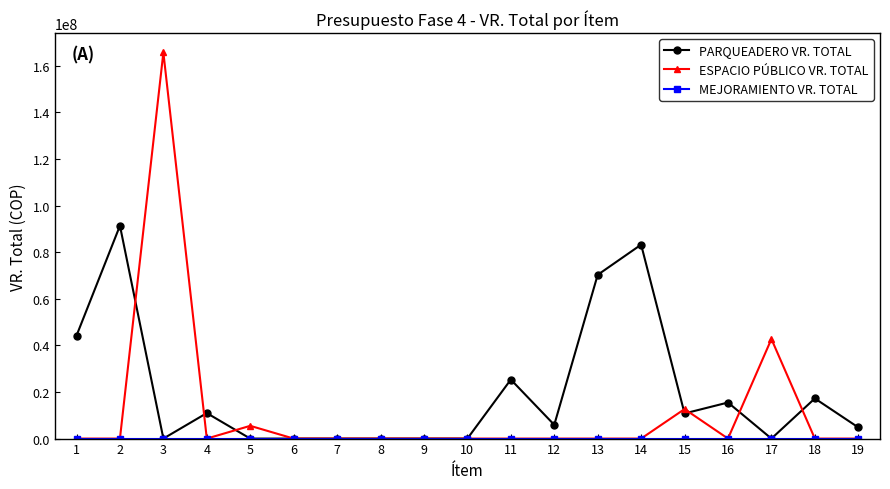

Which series has the widest spread of values?

ESPACIO PÚBLICO VR. TOTAL